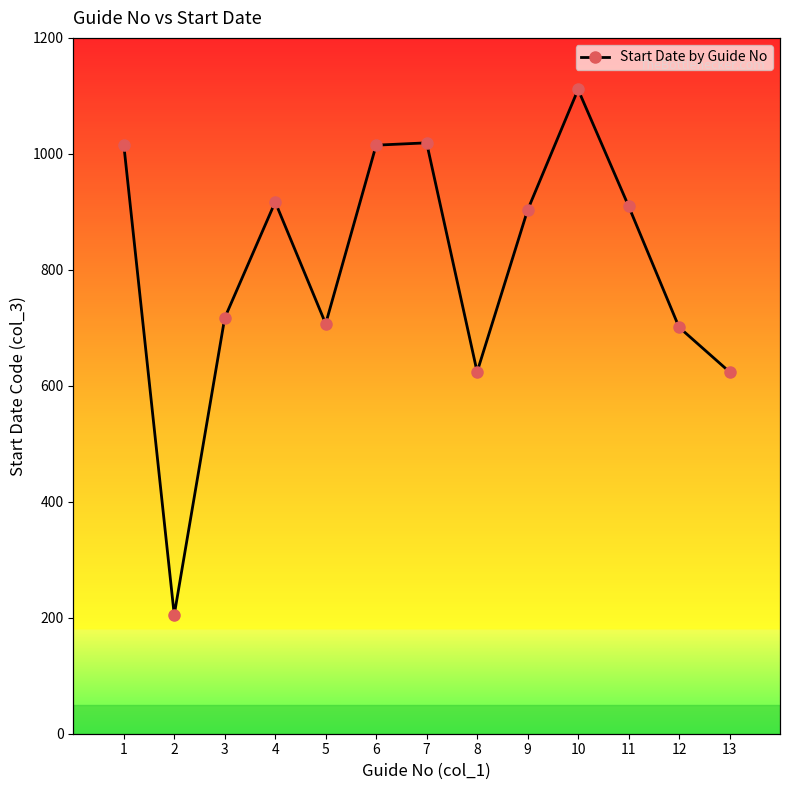

Reading left to right, what are all the values shown in this chart?

1=1016	2=205	3=717	4=917	5=707	6=1015	7=1019	8=624	9=903	10=1111	11=910	12=701	13=624